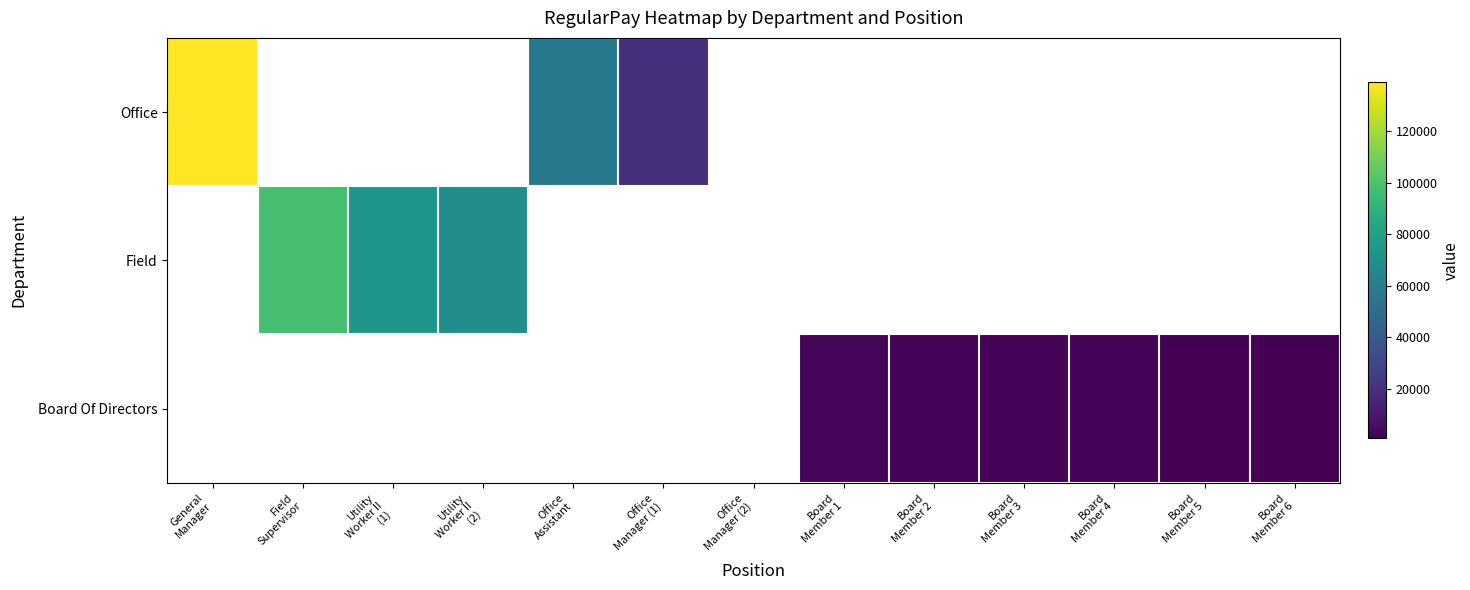

What is the approximate value of Board Of Directors at Board Member 2?

2480.0